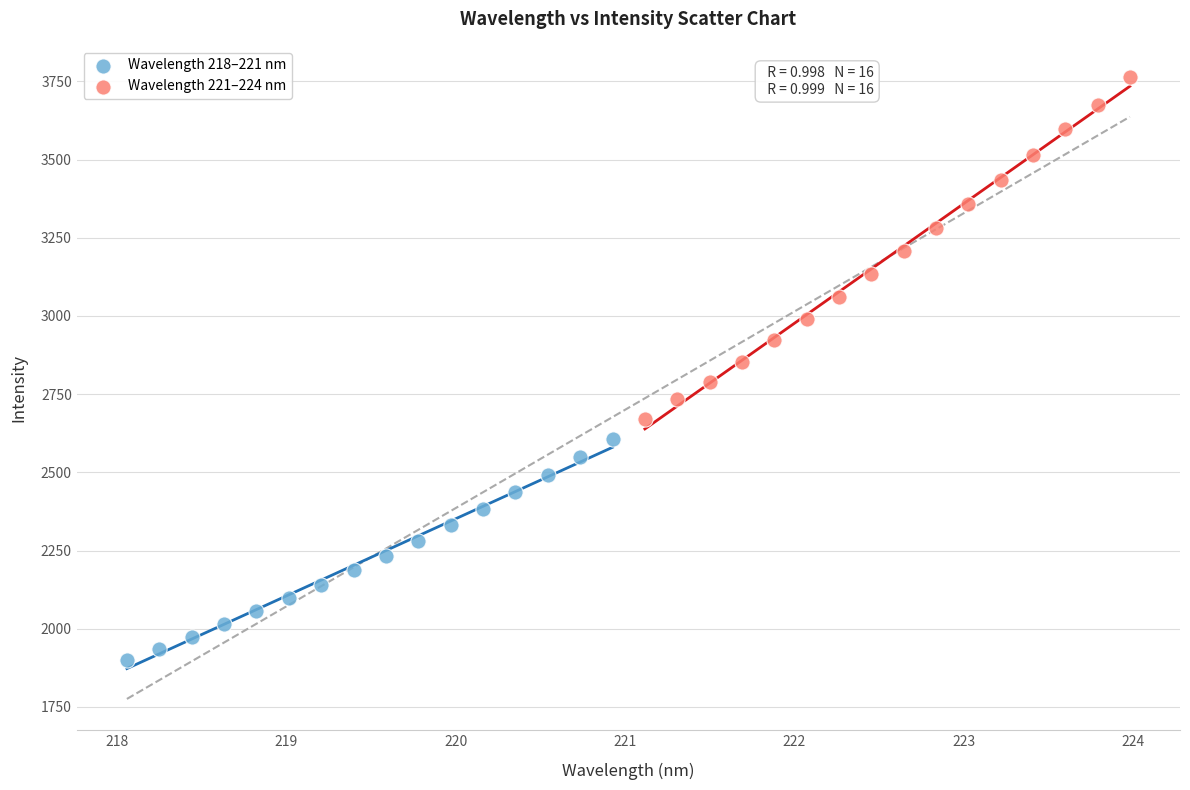

Which series reaches the minimum Y coordinate?

Wavelength 218–221 nm